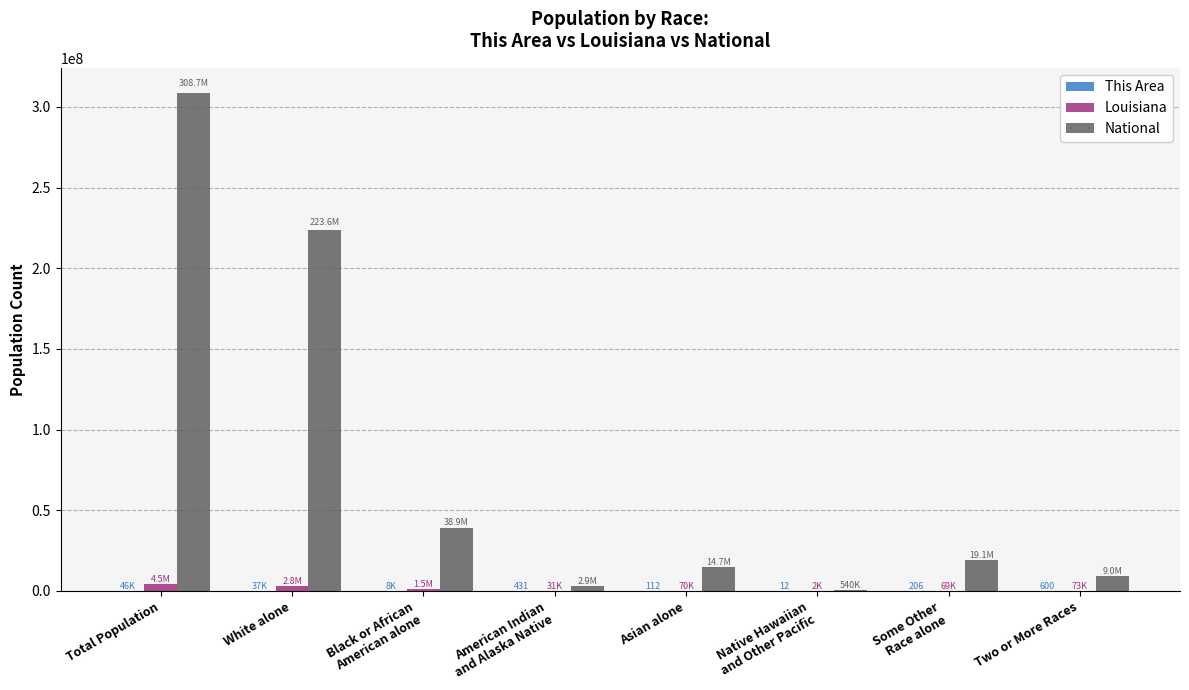

Are the bars grouped side by side (vs. stacked)?

Yes